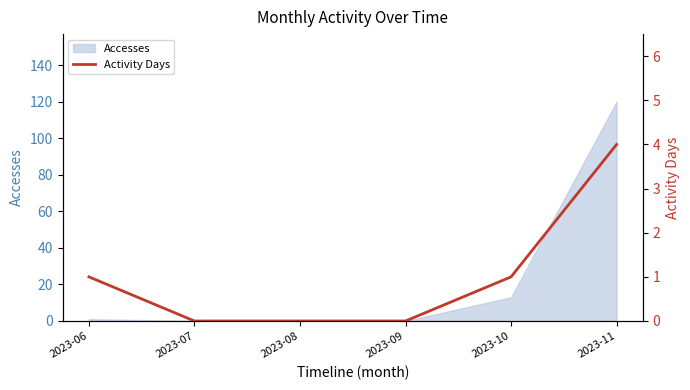

Which label corresponds to the smallest value in the chart?

2023-07